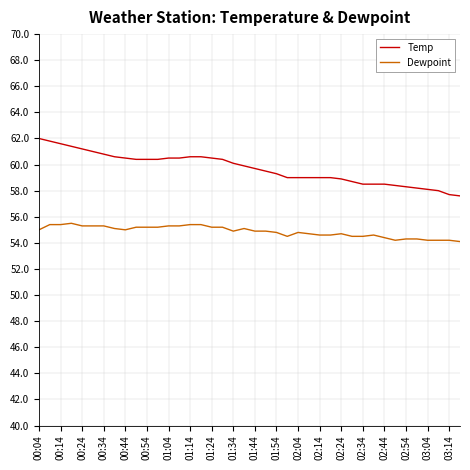

At how many categories does at least one series exceed 55?

40